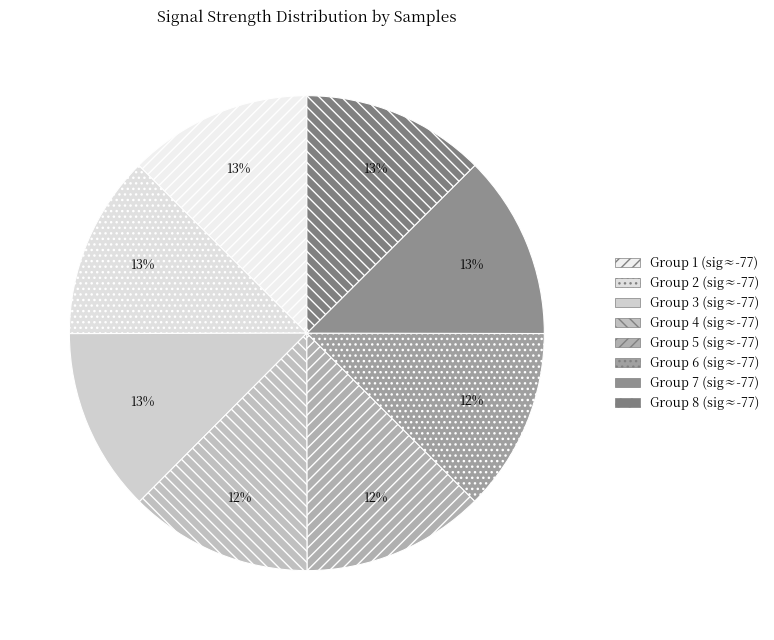

How many segments does this pie chart have?

8